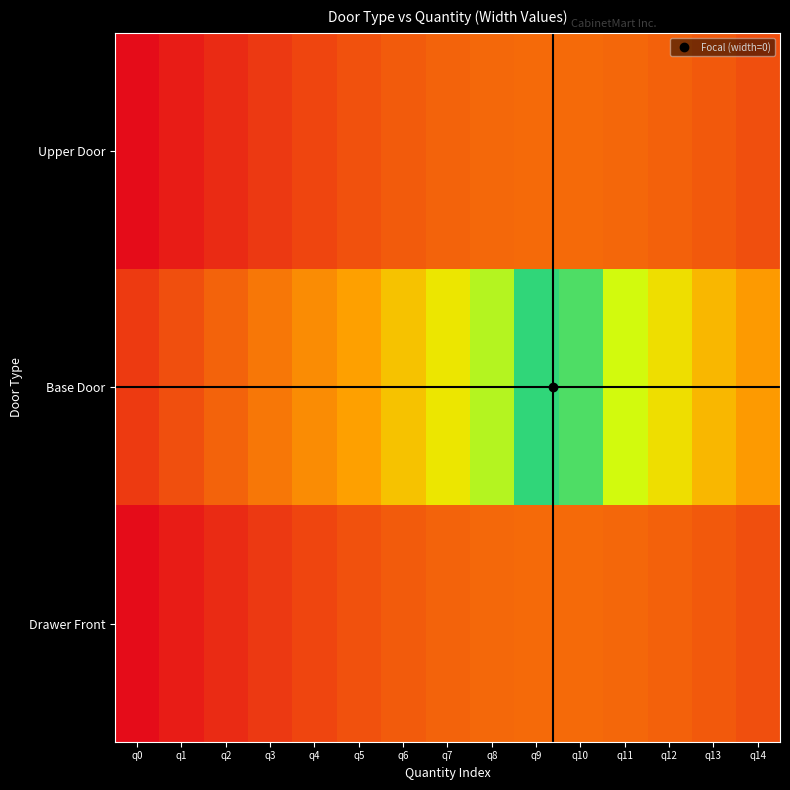

Reading left to right, extract all data points from this chart.

Upper Door: q0=0.8	q1=0.8	q2=0.7	q3=0.7	q4=0.6	q5=0.6	q6=0.6	q7=0.5	q8=0.5	q9=0.5	q10=0.5	q11=0.5	q12=0.5	q13=0.6	q14=0.6
Base Door: q0=0.7	q1=0.6	q2=0.5	q3=0.5	q4=0.4	q5=0.3	q6=0.2	q7=0.2	q8=0.1	q9=0.0	q10=0.0	q11=0.1	q12=0.2	q13=0.3	q14=0.3
Drawer Front: q0=0.8	q1=0.8	q2=0.7	q3=0.7	q4=0.6	q5=0.6	q6=0.6	q7=0.5	q8=0.5	q9=0.5	q10=0.5	q11=0.5	q12=0.5	q13=0.6	q14=0.6